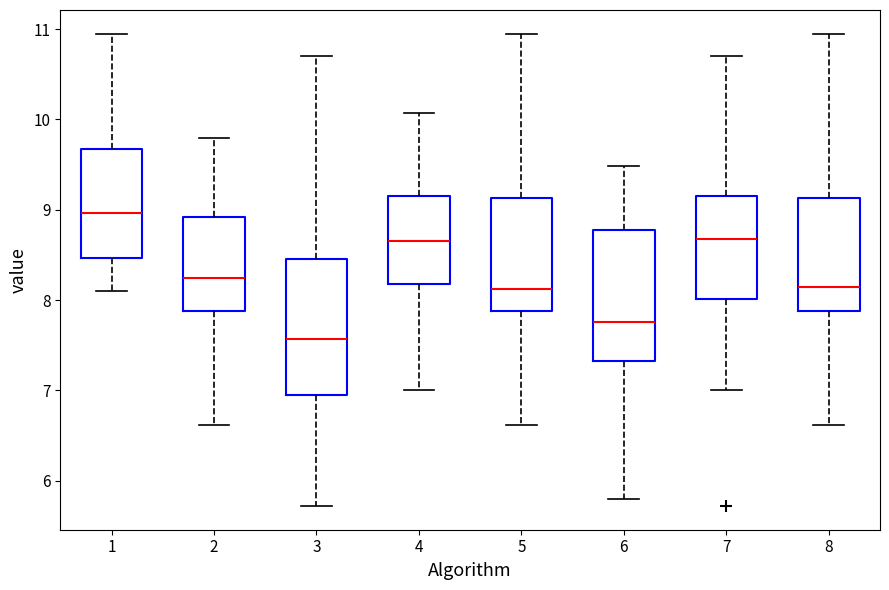

Reading left to right, read every box against the y-axis: the position of its median line, the range the box covers, and the ends of its whiskers. The values are not printed on the chart, so give them approximately, as read against the axis.

1: median 9.0, box 8.5 to 9.7, whiskers 8.1 to 11.0
2: median 8.3, box 7.9 to 8.9, whiskers 6.6 to 9.8
3: median 7.6, box 6.9 to 8.5, whiskers 5.7 to 10.7
4: median 8.7, box 8.2 to 9.1, whiskers 7.0 to 10.1
5: median 8.1, box 7.9 to 9.1, whiskers 6.6 to 11.0
6: median 7.8, box 7.3 to 8.8, whiskers 5.8 to 9.5
7: median 8.7, box 8.0 to 9.1, whiskers 7.0 to 10.7
8: median 8.1, box 7.9 to 9.1, whiskers 6.6 to 11.0